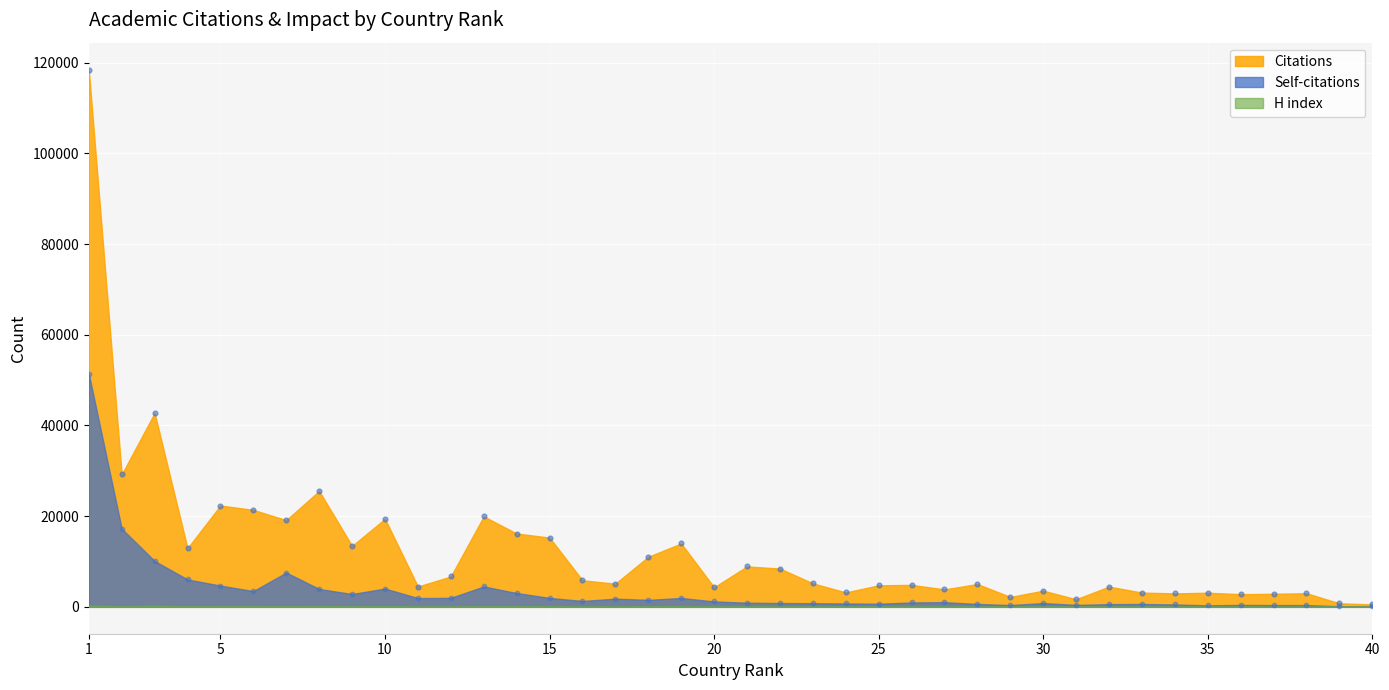

Which series has the largest Y range (max minus min)?

Citations